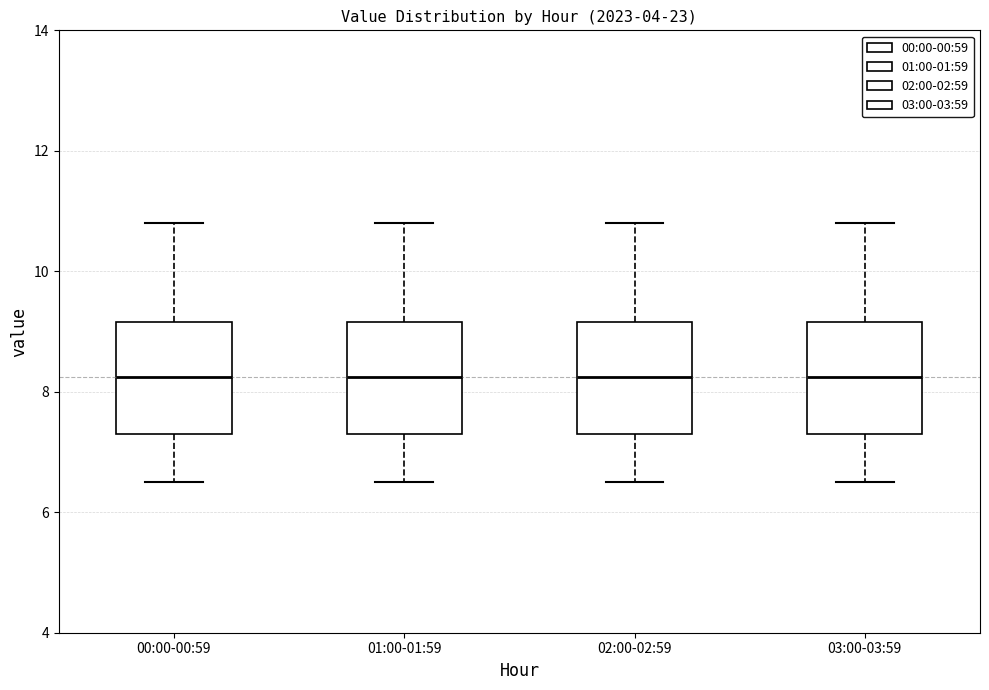

Reading left to right, read every box against the y-axis: the position of its median line, the range the box covers, and the ends of its whiskers. The values are not printed on the chart, so give them approximately, as read against the axis.

00:00-00:59: median 8.2, box 7.4 to 9.2, whiskers 6.6 to 10.8
01:00-01:59: median 8.2, box 7.4 to 9.2, whiskers 6.6 to 10.8
02:00-02:59: median 8.2, box 7.4 to 9.2, whiskers 6.6 to 10.8
03:00-03:59: median 8.2, box 7.4 to 9.2, whiskers 6.6 to 10.8